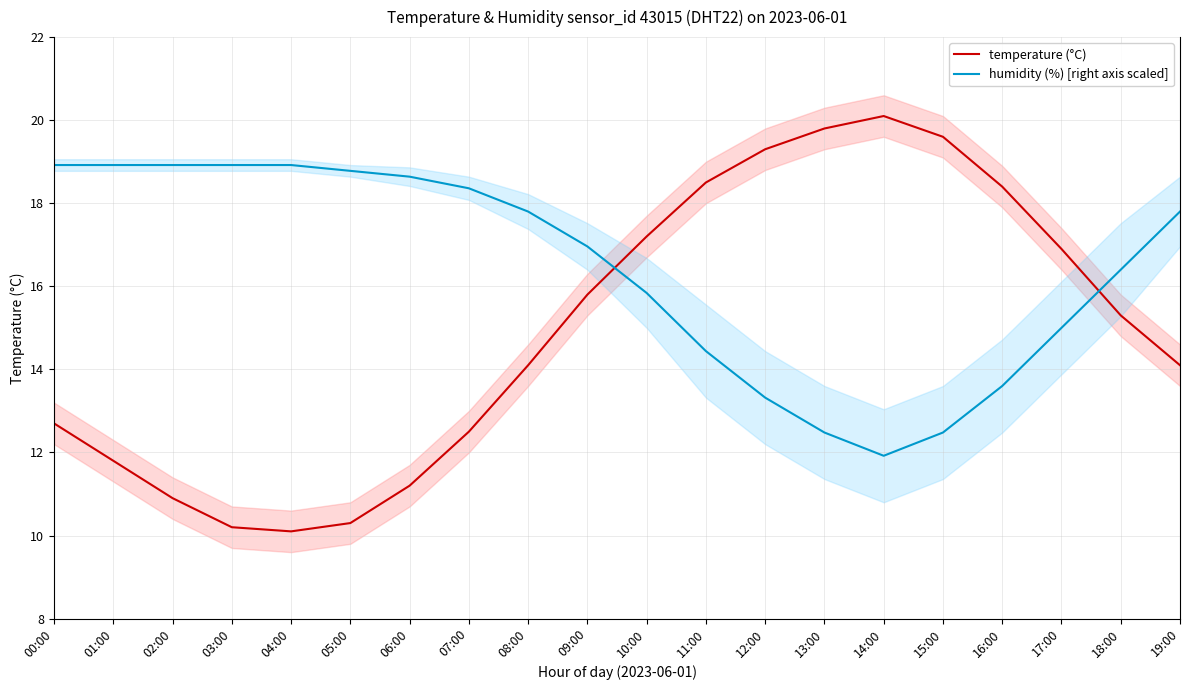

At which category does humidity (%) [right axis scaled] reach its first local valley?

14:00